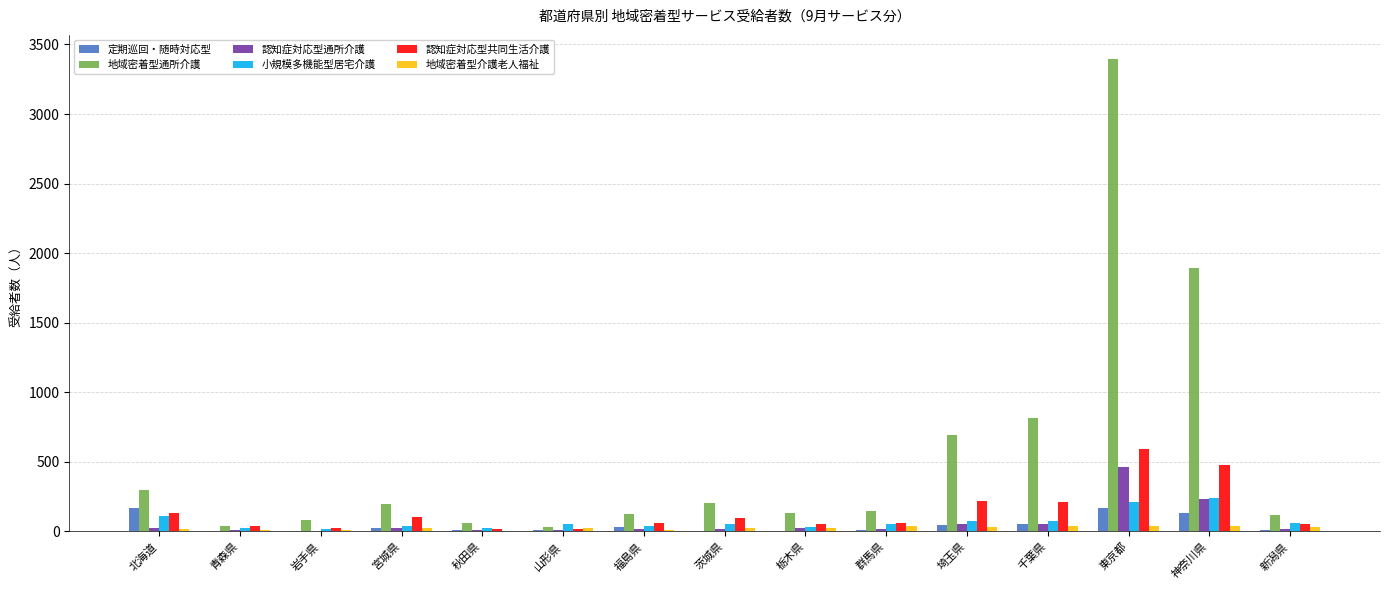

What is the average value of the 定期巡回・随時対応型 series?

45